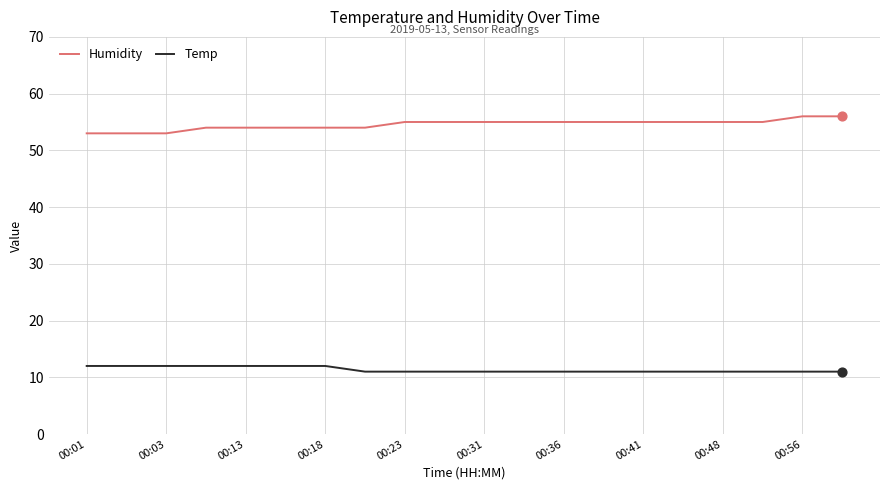

Which series has the largest total across all categories?

Humidity